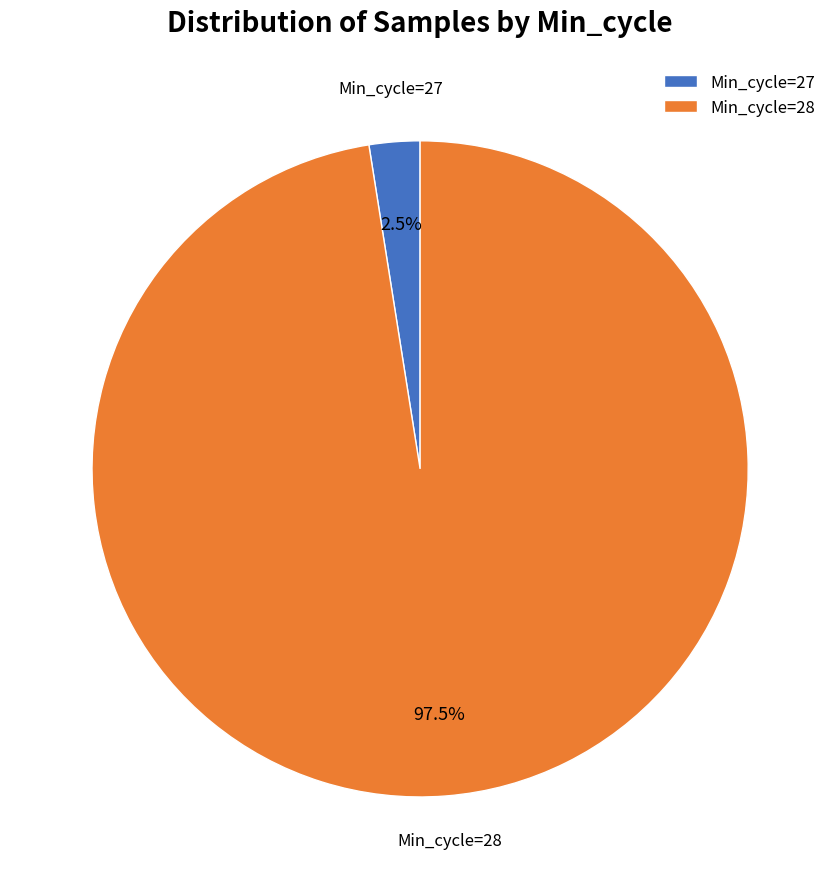

How many segments does this pie chart have?

2